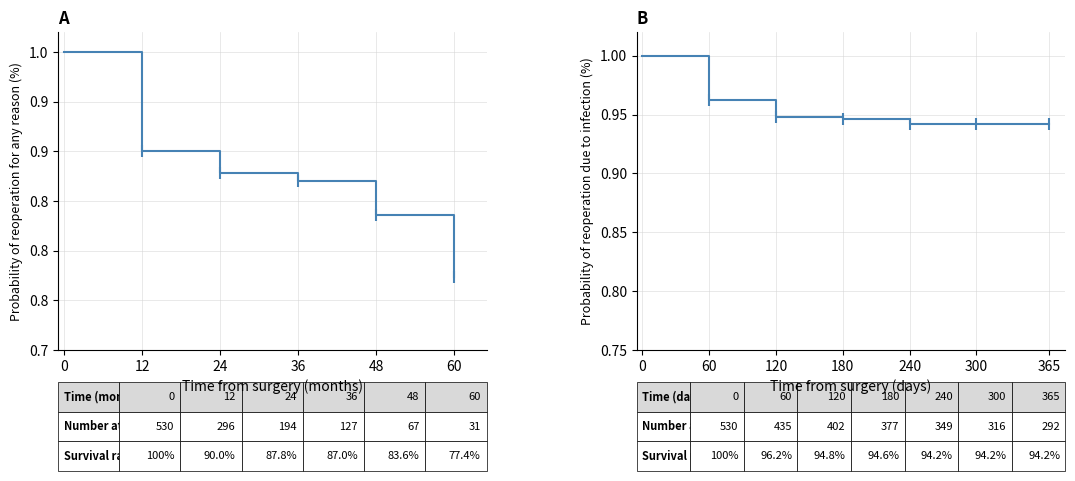

True or false: the data has more than 0 interior local peaks.

False